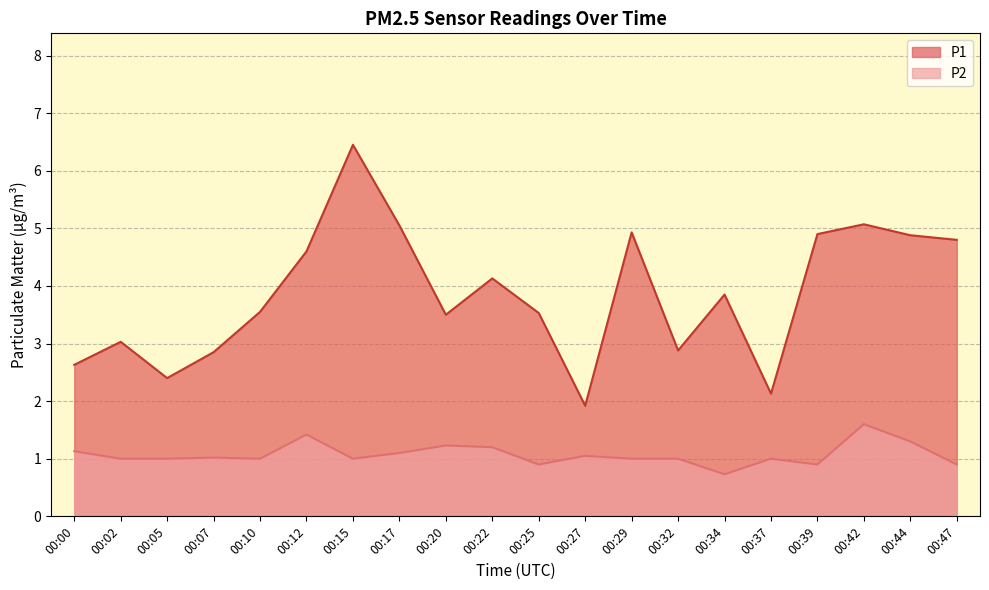

How many lines are shown in the chart?

2